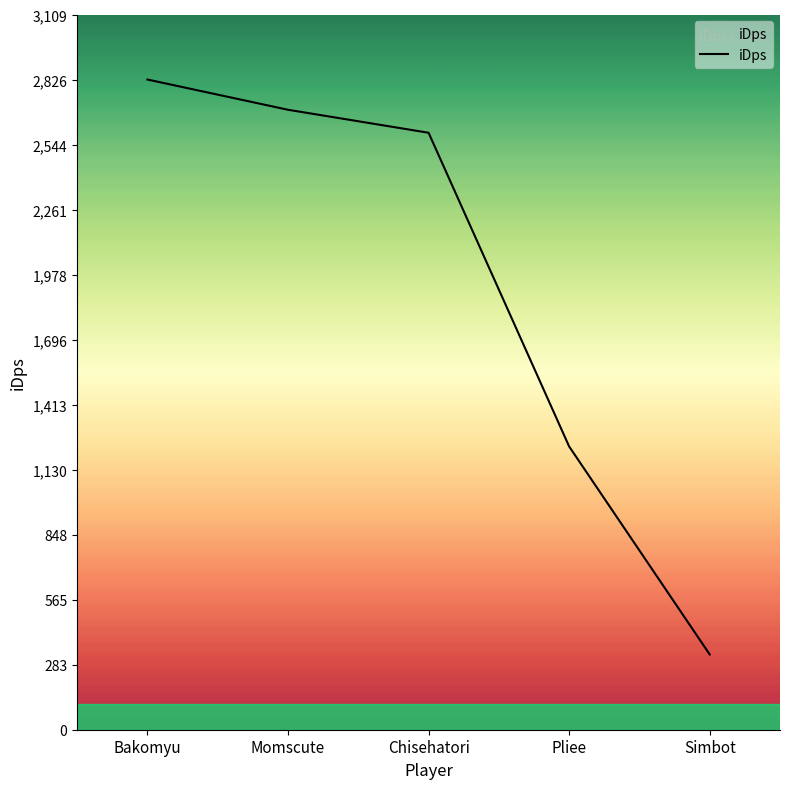

Which label corresponds to the largest value in the chart?

Bakomyu